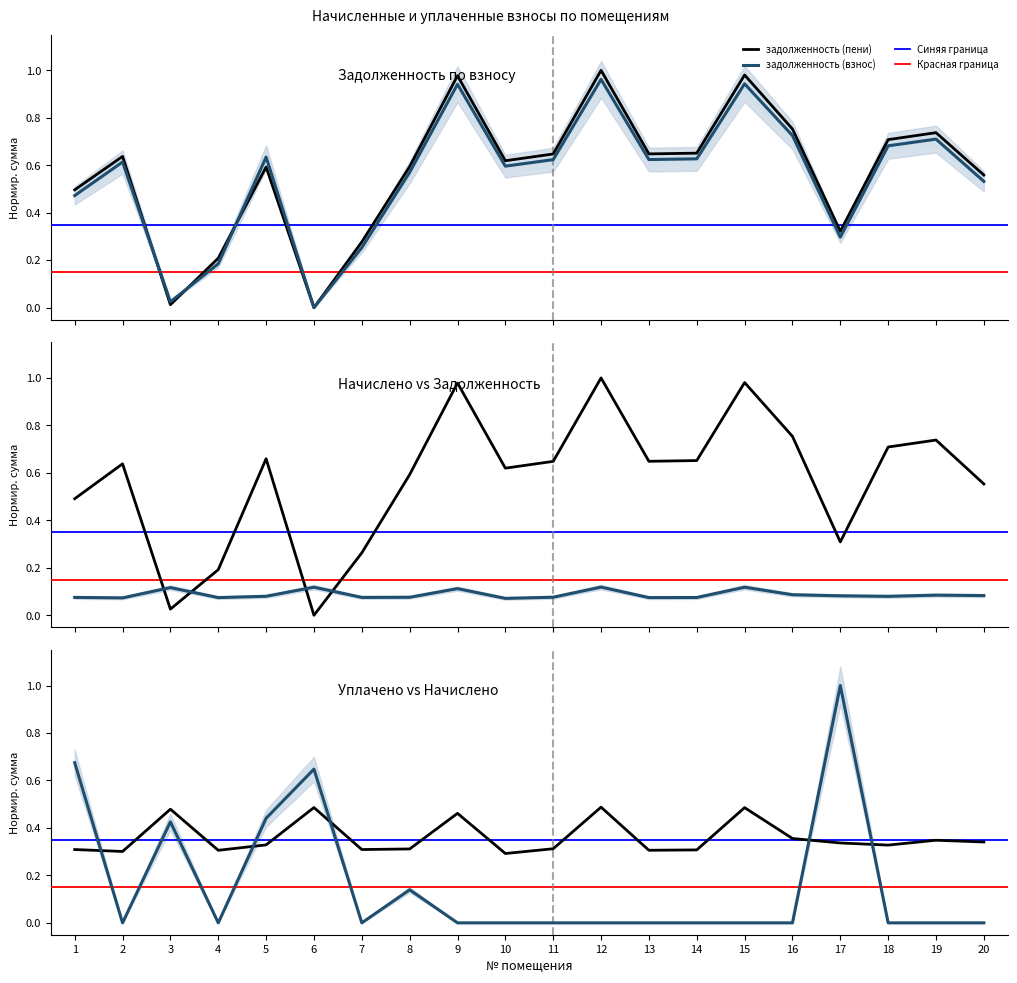

How many intersections are there between начислено and задолженность (пени)?

6